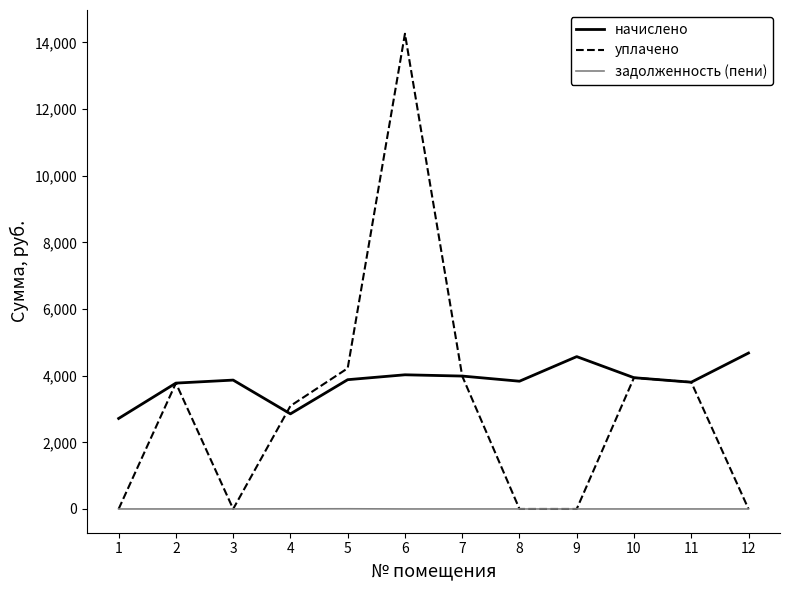

True or false: задолженность (пени) has a value of 0.0 at 7.

True